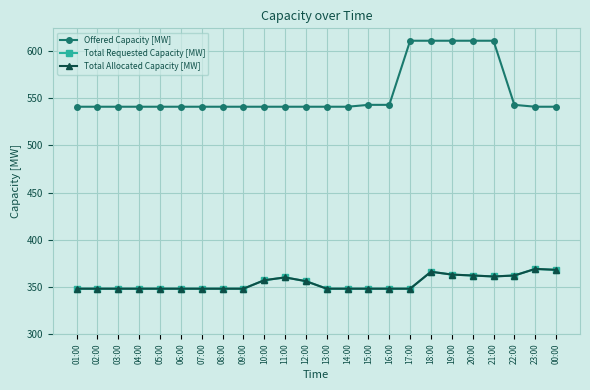

At how many categories does at least one series exceed 434?

24